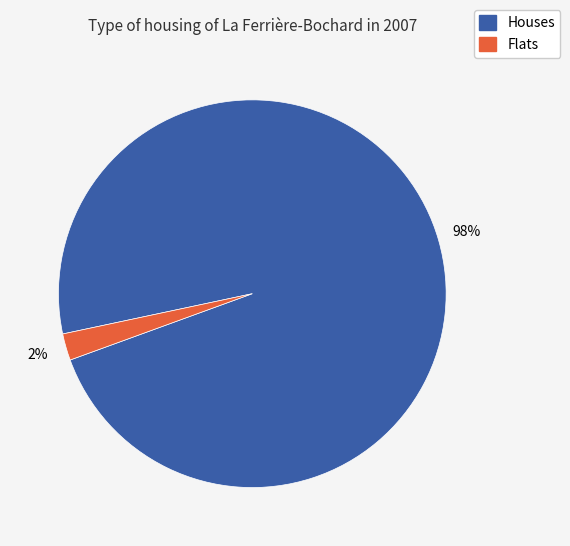

Which category has the biggest portion of the pie?

Houses